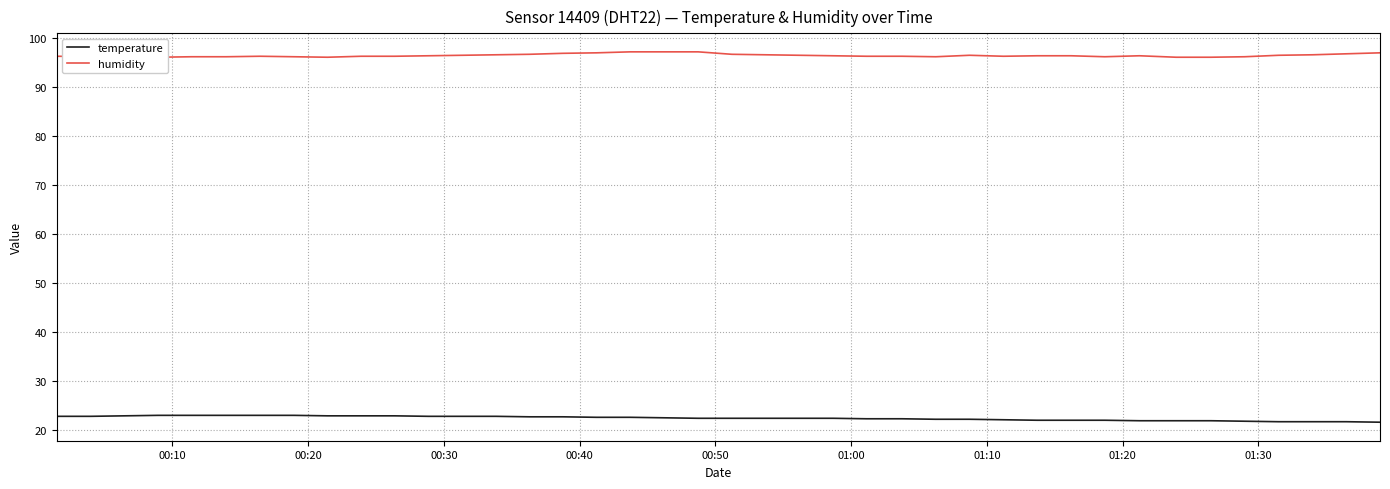

True or false: temperature and humidity intersect in this chart.

False